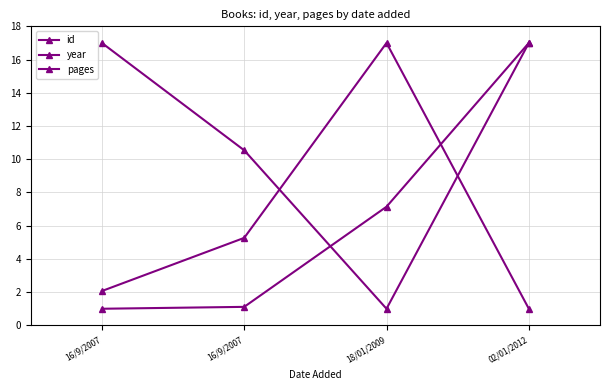

How many data points in year are above 5?

2